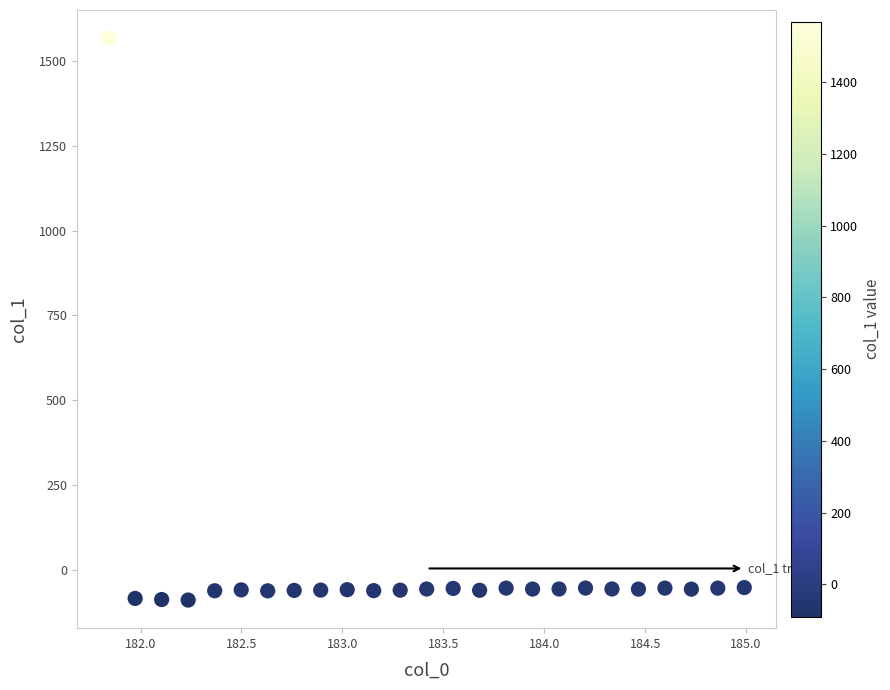

What is the range of X values (max minus min)?

3.1